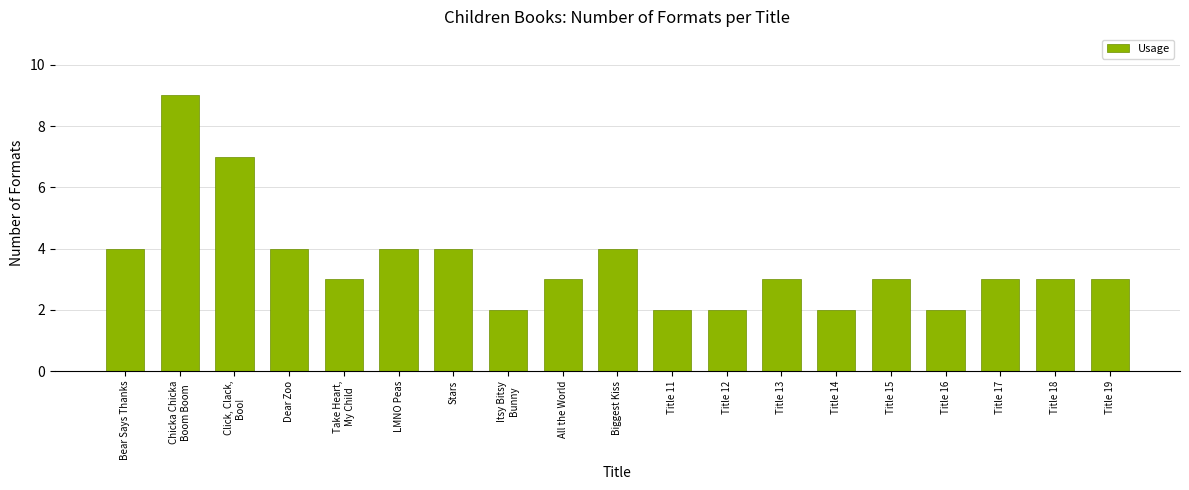

At which label does the data first exceed 3?

Bear Says Thanks